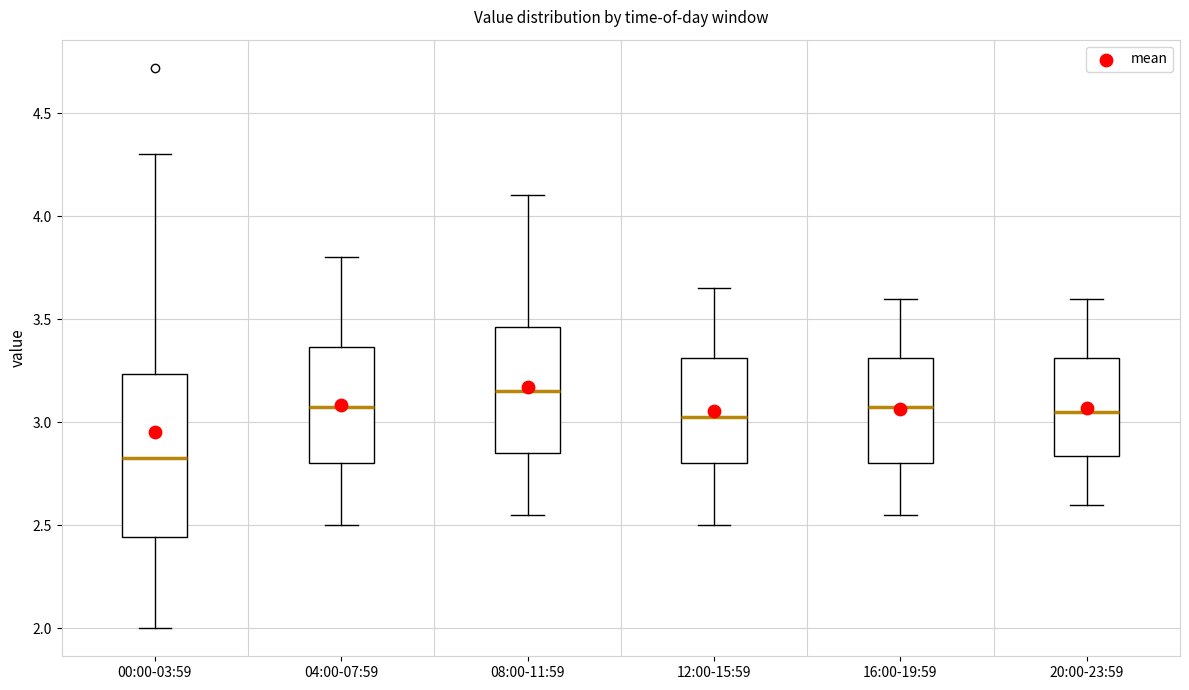

Which box has the highest median line?

08:00-11:59